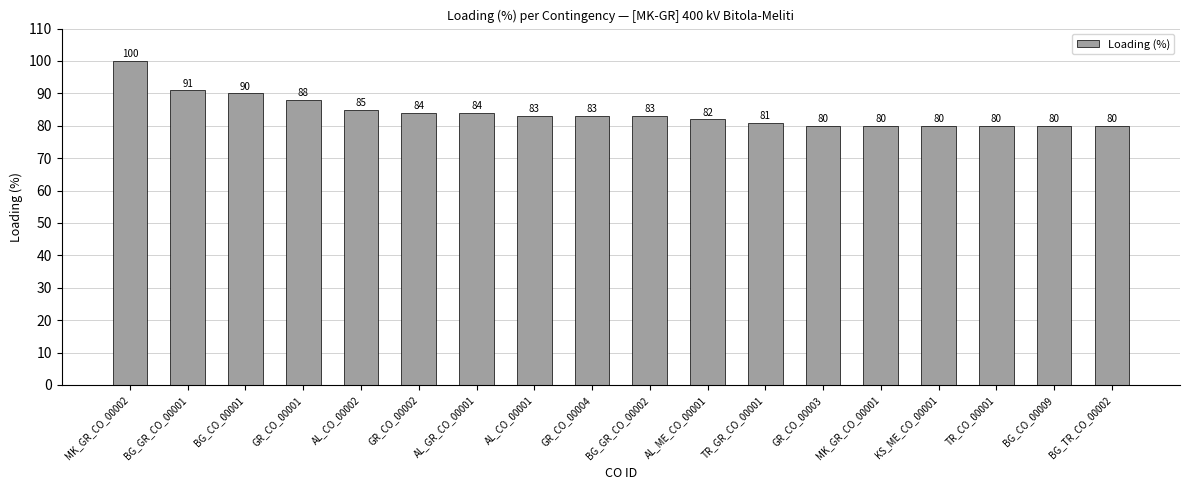

Does the chart contain any negative values?

No